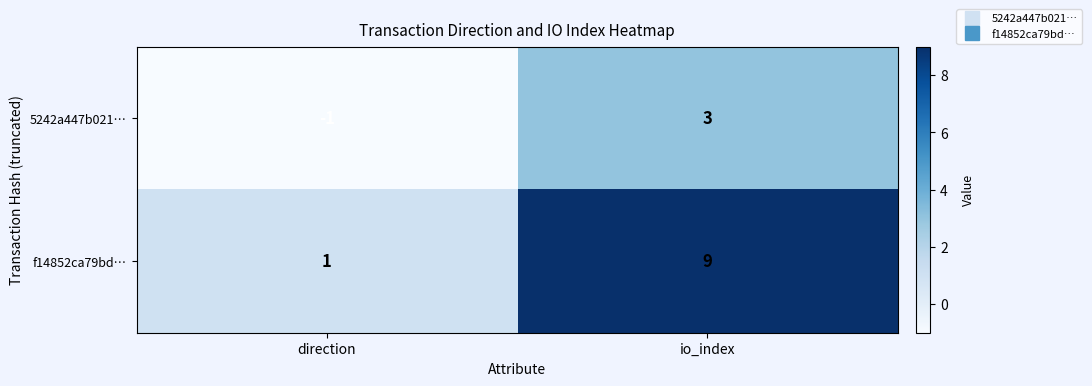

What is the average value of the f14852ca79bd… series?

5